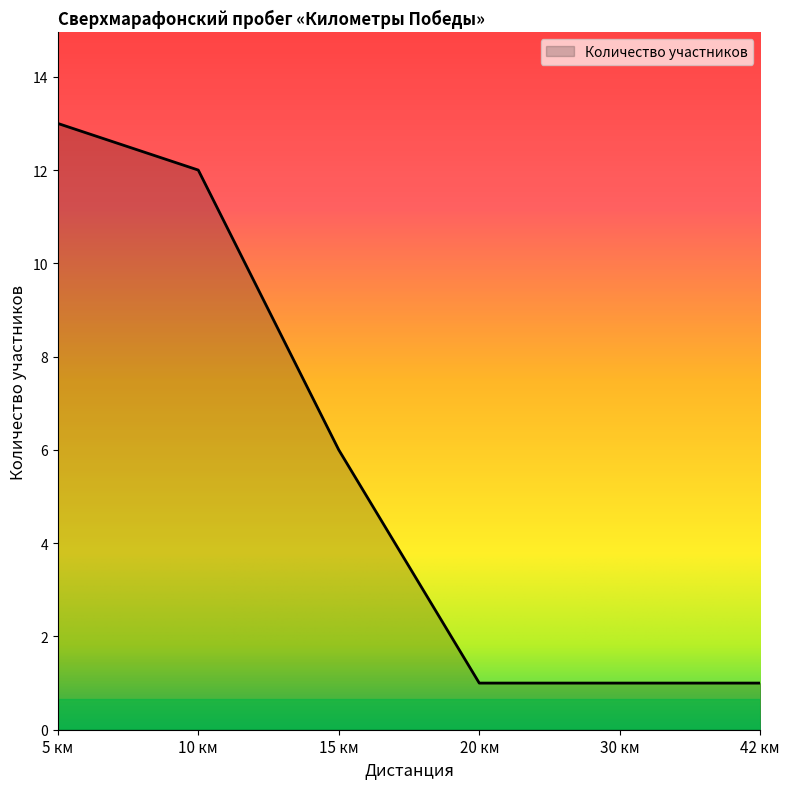

What is the greatest value displayed?

13